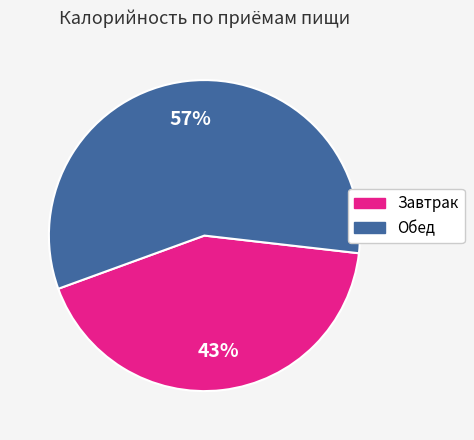

Rank the categories by value from lowest to highest.

Завтрак, Обед